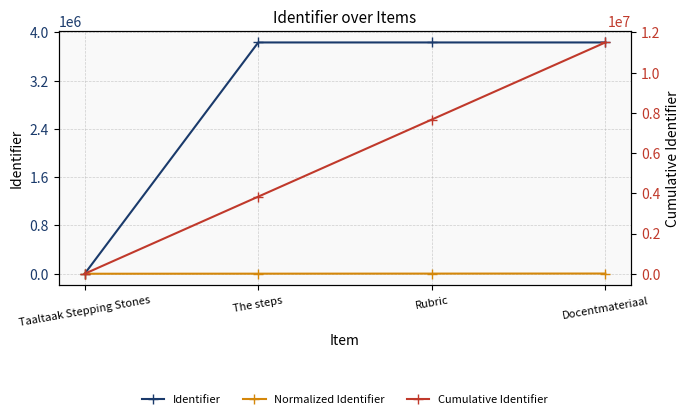

Reading left to right, what are all the values shown in this chart?

Identifier: 0.0	3832606.0	3832612.0	3832614.0
Normalized Identifier: 0.0	1149.8	2299.6	3449.3
Cumulative Identifier: 0.0	3832606.0	7665218.0	11497832.0